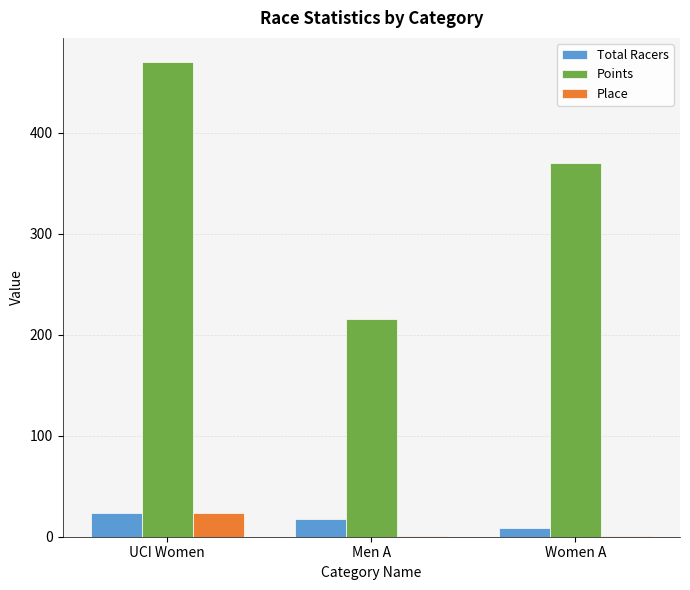

True or false: Points has a value of 369.8 at Women A.

True